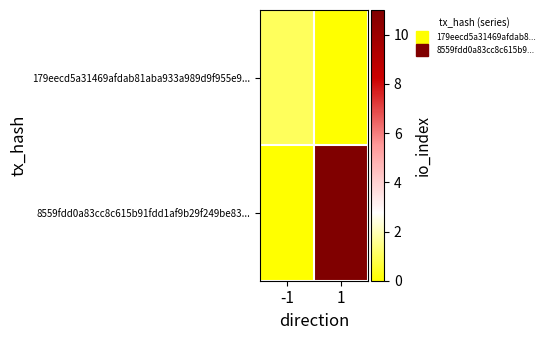

Which series has the largest range (max minus min)?

8559fdd0a83cc8c615b91fdd1af9b29f249be83...